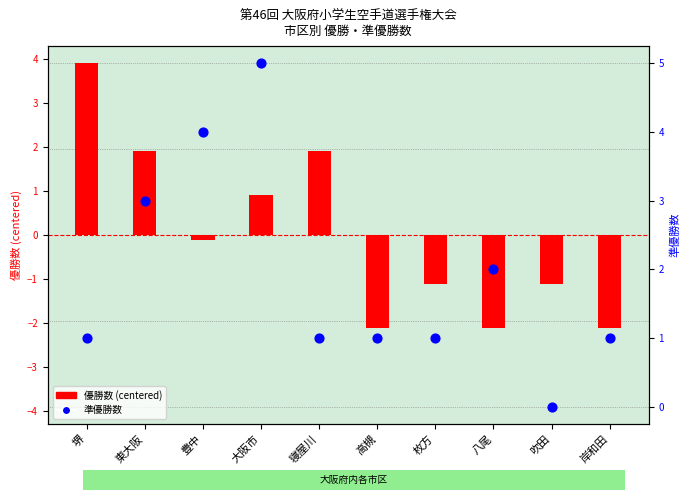

What are all the series names shown in the legend?

優勝数 (centered), 準優勝数